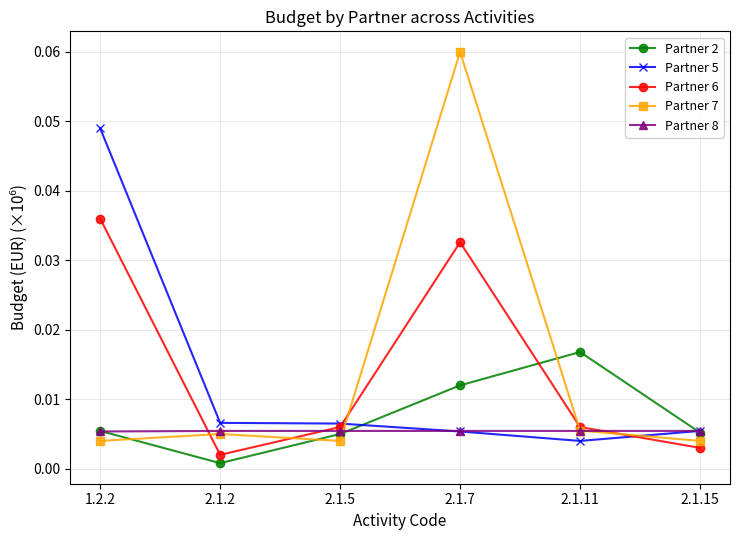

True or false: Partner 7 has more than 0 interior local peaks.

True